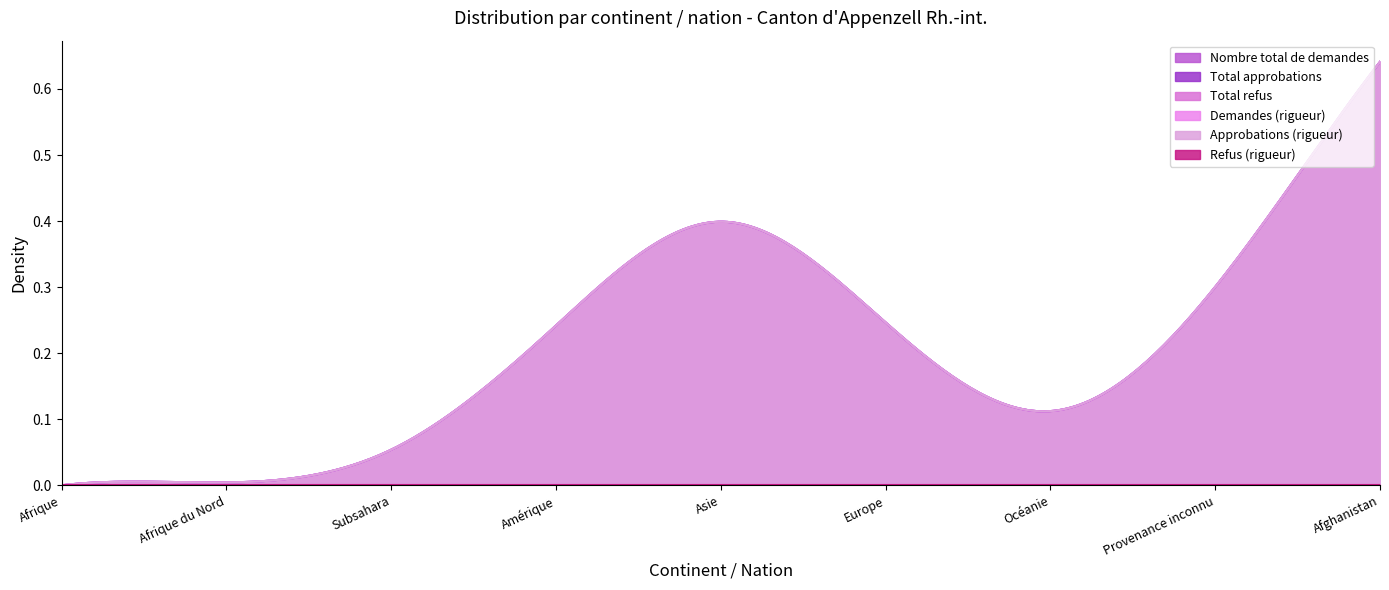

Reading left to right, list all the values displayed in this chart.

Nombre total de demandes: Afrique=0	Afrique du Nord=0	Subsahara=0	Amérique=0	Asie=1	Europe=0	Océanie=0	Provenance inconnu=0	Afghanistan=1
Total approbations: Afrique=0	Afrique du Nord=0	Subsahara=0	Amérique=0	Asie=1	Europe=0	Océanie=0	Provenance inconnu=0	Afghanistan=1
Total refus: Afrique=0	Afrique du Nord=0	Subsahara=0	Amérique=0	Asie=0	Europe=0	Océanie=0	Provenance inconnu=0	Afghanistan=0
Demandes (rigueur): Afrique=0	Afrique du Nord=0	Subsahara=0	Amérique=0	Asie=1	Europe=0	Océanie=0	Provenance inconnu=0	Afghanistan=1
Approbations (rigueur): Afrique=0	Afrique du Nord=0	Subsahara=0	Amérique=0	Asie=1	Europe=0	Océanie=0	Provenance inconnu=0	Afghanistan=1
Refus (rigueur): Afrique=0	Afrique du Nord=0	Subsahara=0	Amérique=0	Asie=0	Europe=0	Océanie=0	Provenance inconnu=0	Afghanistan=0